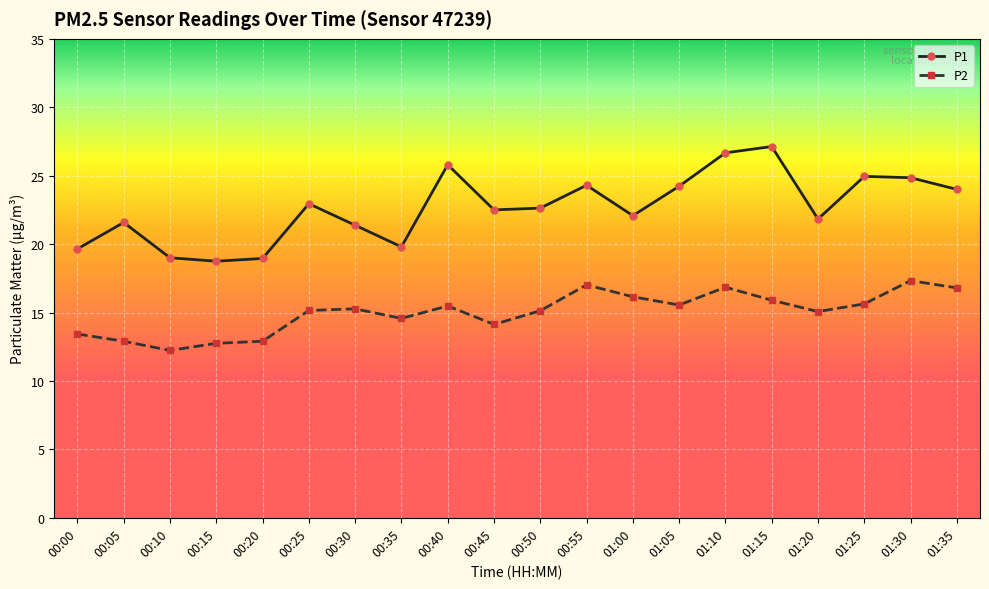

True or false: P2 has more than 2 interior local peaks.

True